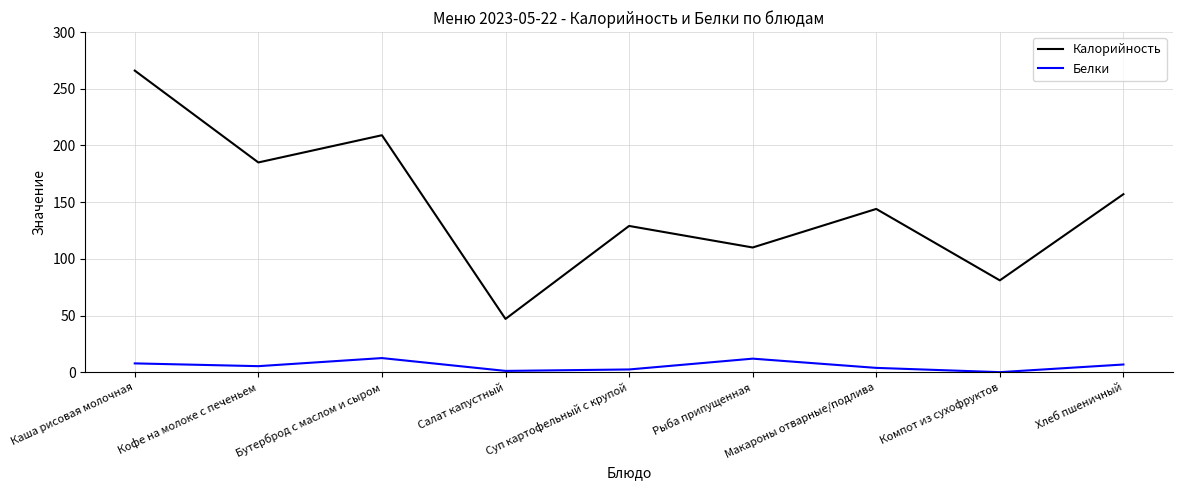

What is the total value across all series at Хлеб пшеничный?

163.8